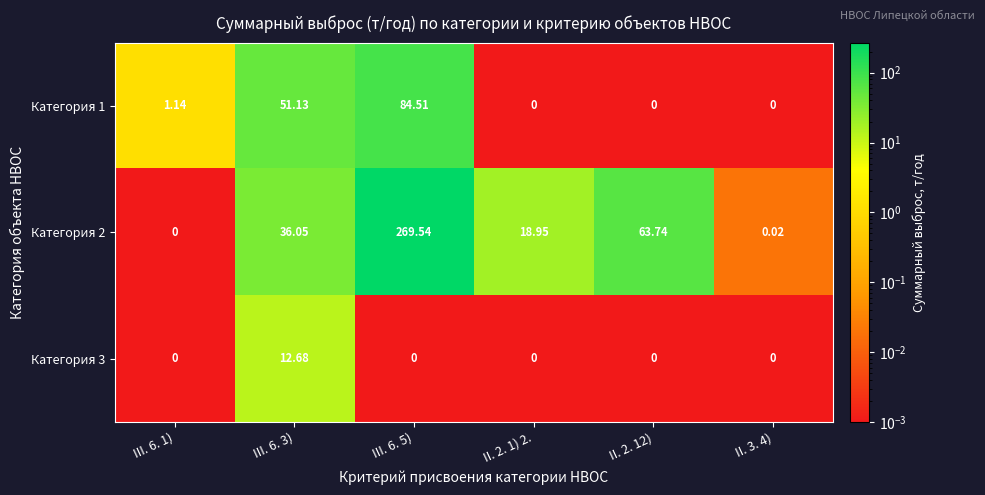

Which series has the largest range (max minus min)?

Категория 2